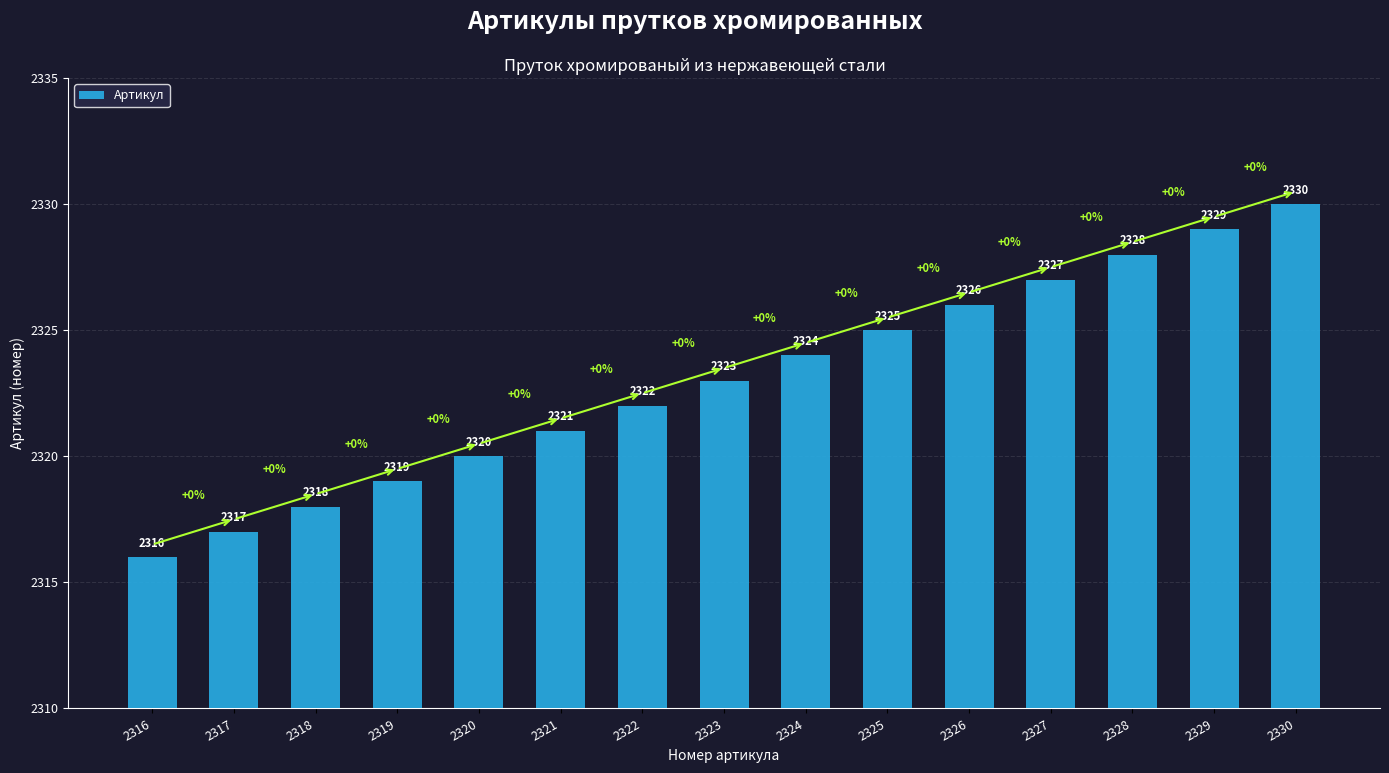

How many bars are there in total?

15